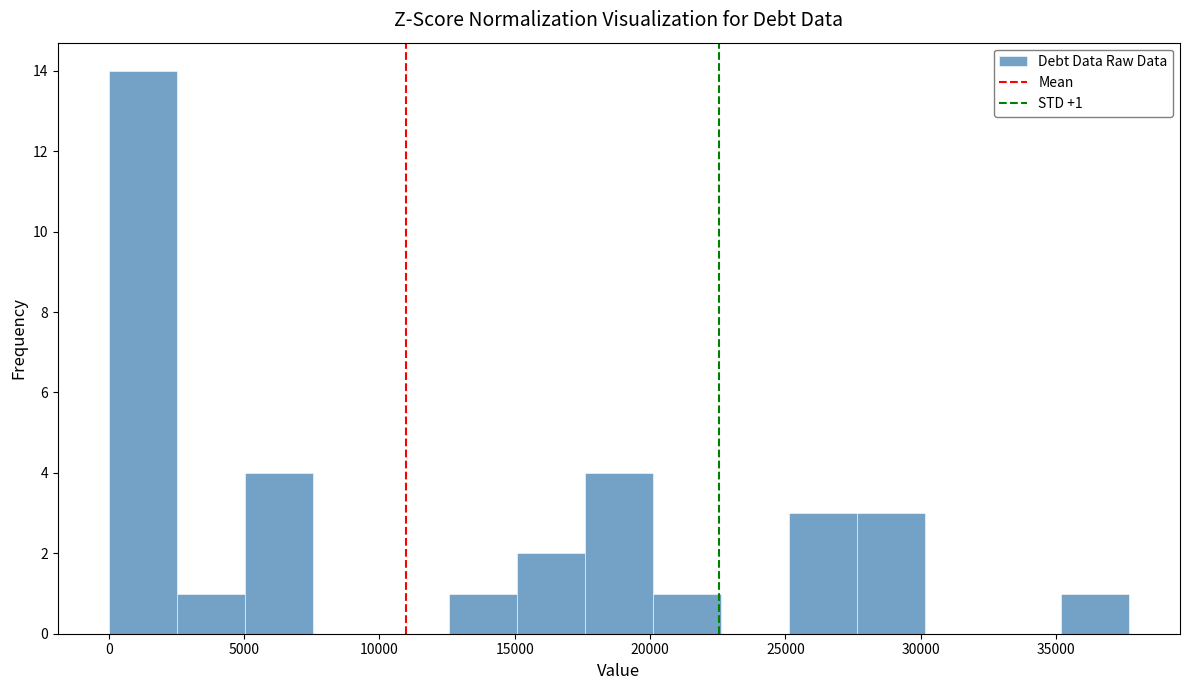

Over which range of the x-axis is the bar tallest?

0 to 2500